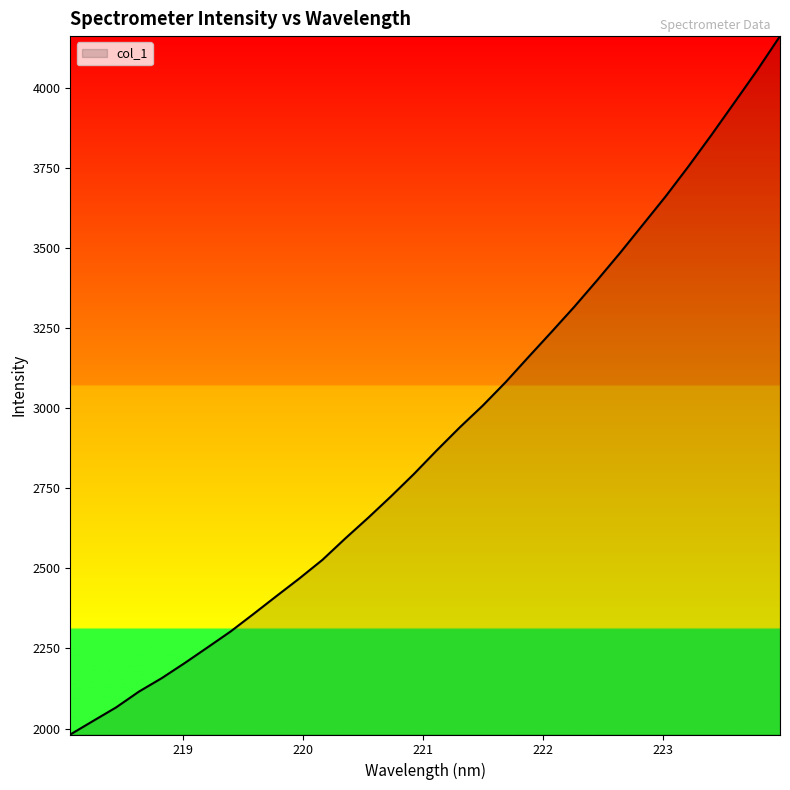

What is the greatest value displayed?

4160.4